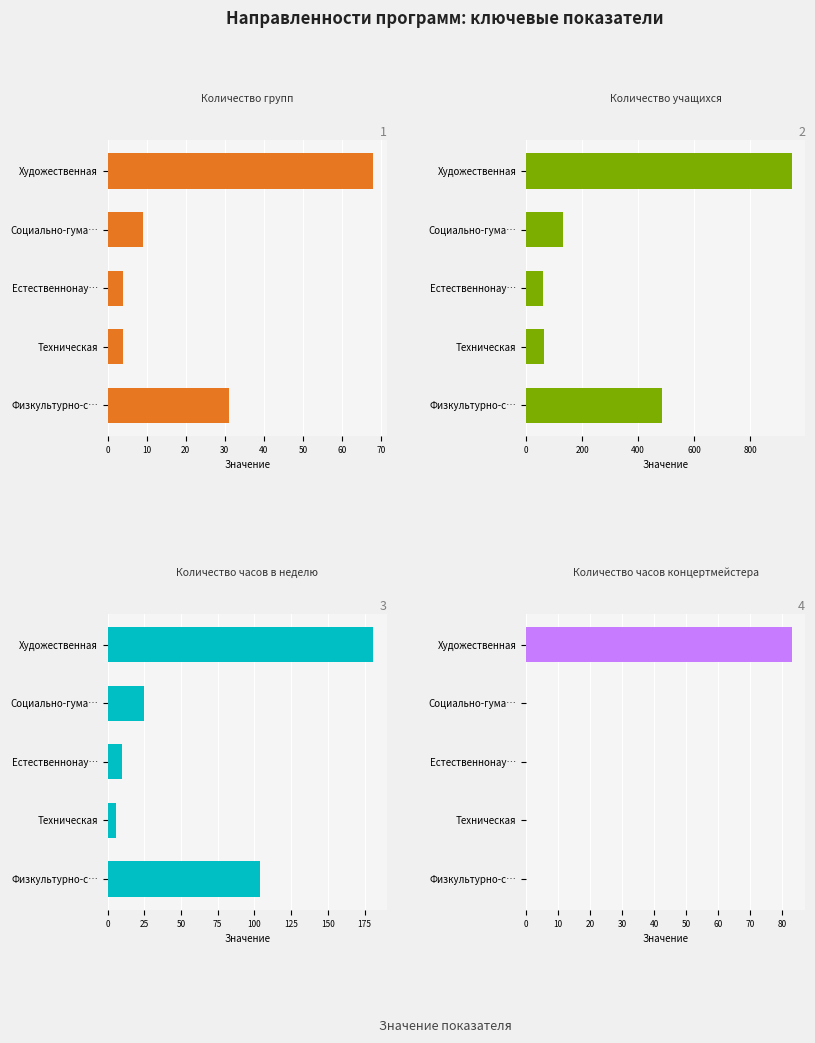

How many series are shown in this chart?

4